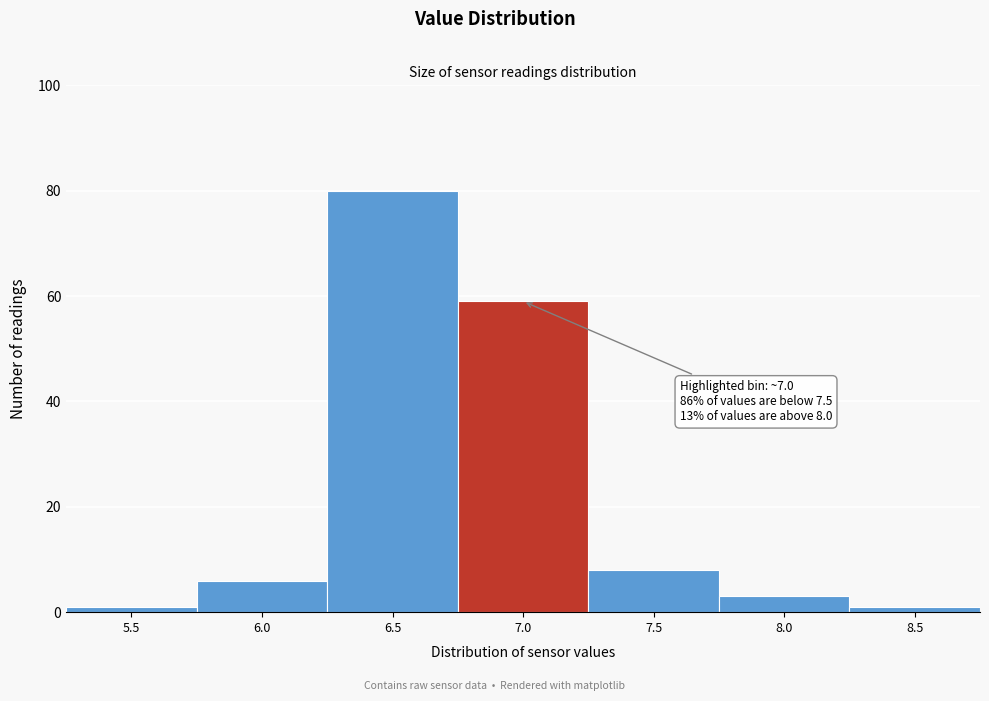

Reading left to right, list all the values displayed in this chart.

5.5=1	6.0=6	6.5=80	7.0=59	7.5=8	8.0=3	8.5=1